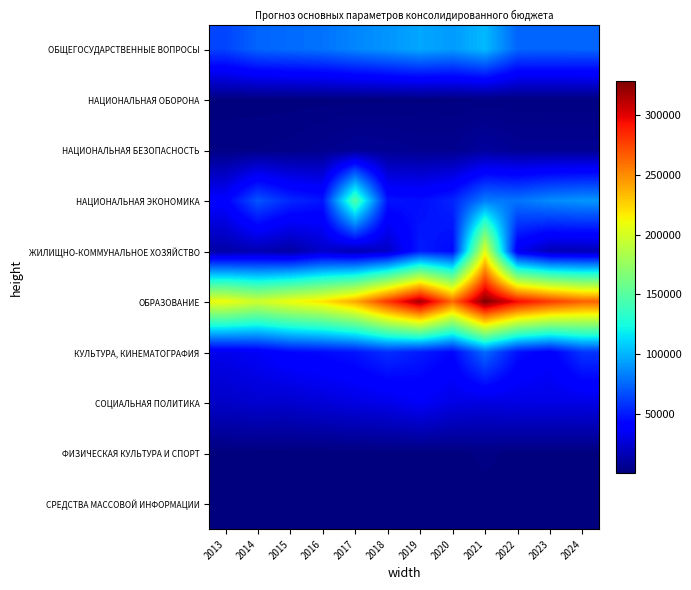

List the series in order of their peak value, lowest first.

СРЕДСТВА МАССОВОЙ ИНФОРМАЦИИ, НАЦИОНАЛЬНАЯ ОБОРОНА, ФИЗИЧЕСКАЯ КУЛЬТУРА И СПОРТ, НАЦИОНАЛЬНАЯ БЕЗОПАСНОСТЬ, СОЦИАЛЬНАЯ ПОЛИТИКА, КУЛЬТУРА, КИНЕМАТОГРАФИЯ, ОБЩЕГОСУДАРСТВЕННЫЕ ВОПРОСЫ, НАЦИОНАЛЬНАЯ ЭКОНОМИКА, ЖИЛИЩНО-КОММУНАЛЬНОЕ ХОЗЯЙСТВО, ОБРАЗОВАНИЕ